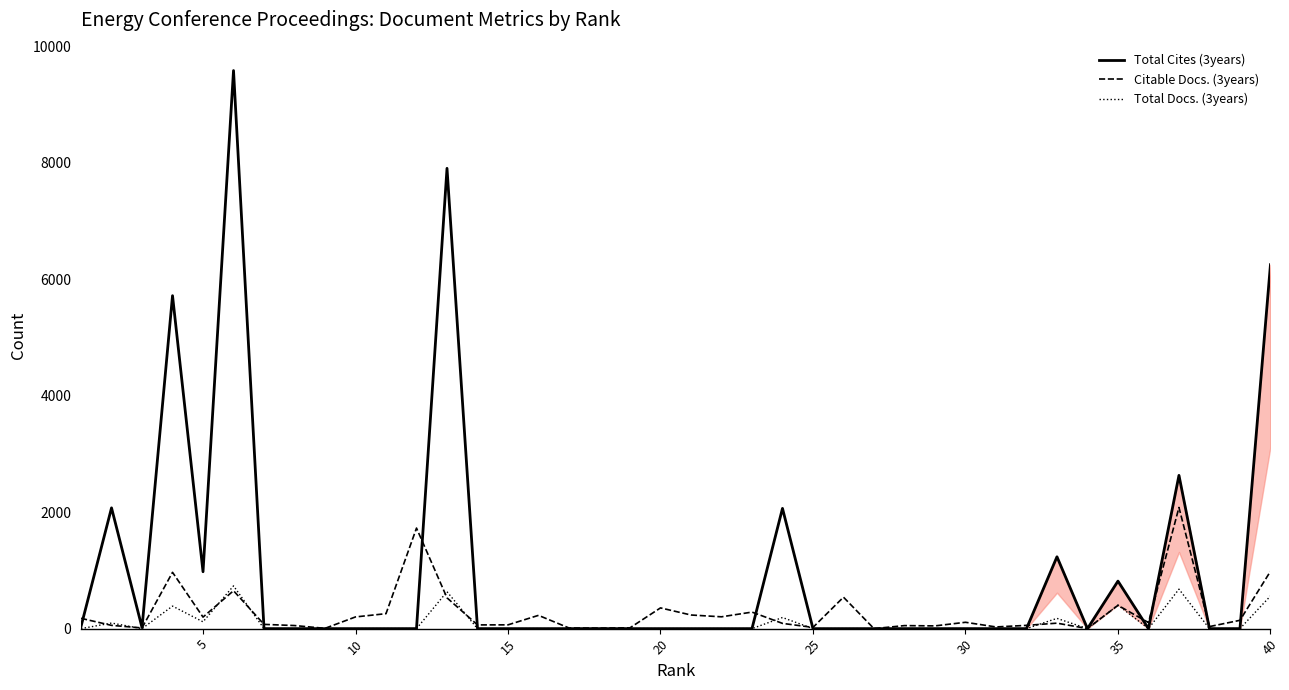

How many lines are shown in the chart?

3